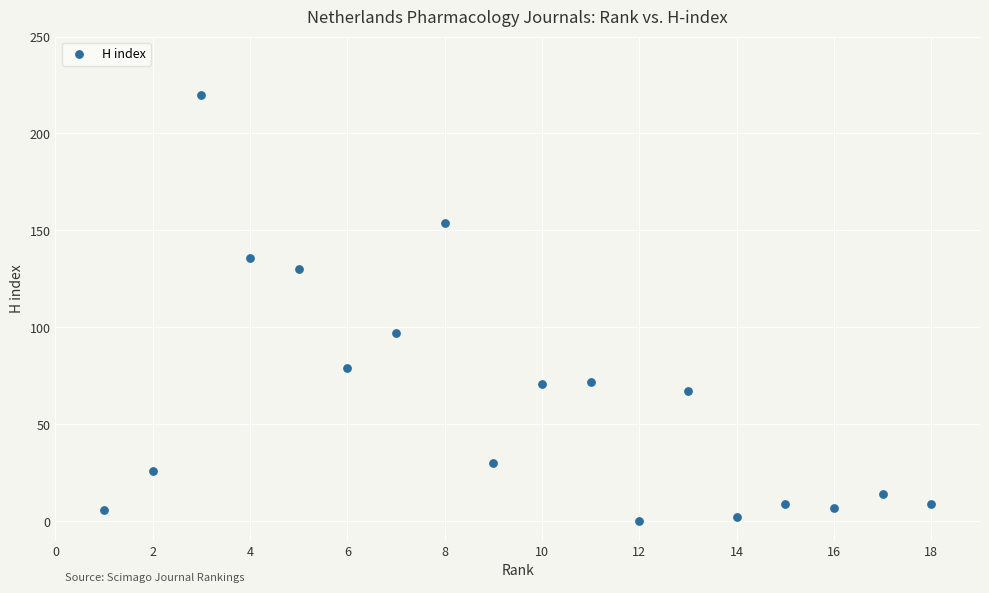

What is the range of X values (max minus min)?

17